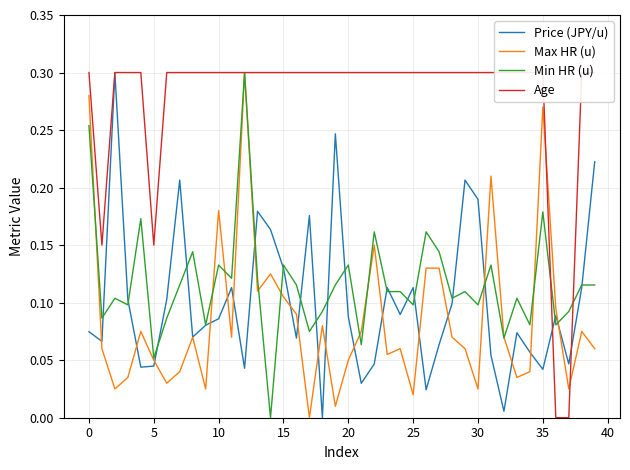

What are all the series names shown in the legend?

Price (JPY/u), Max HR (u), Min HR (u), Age